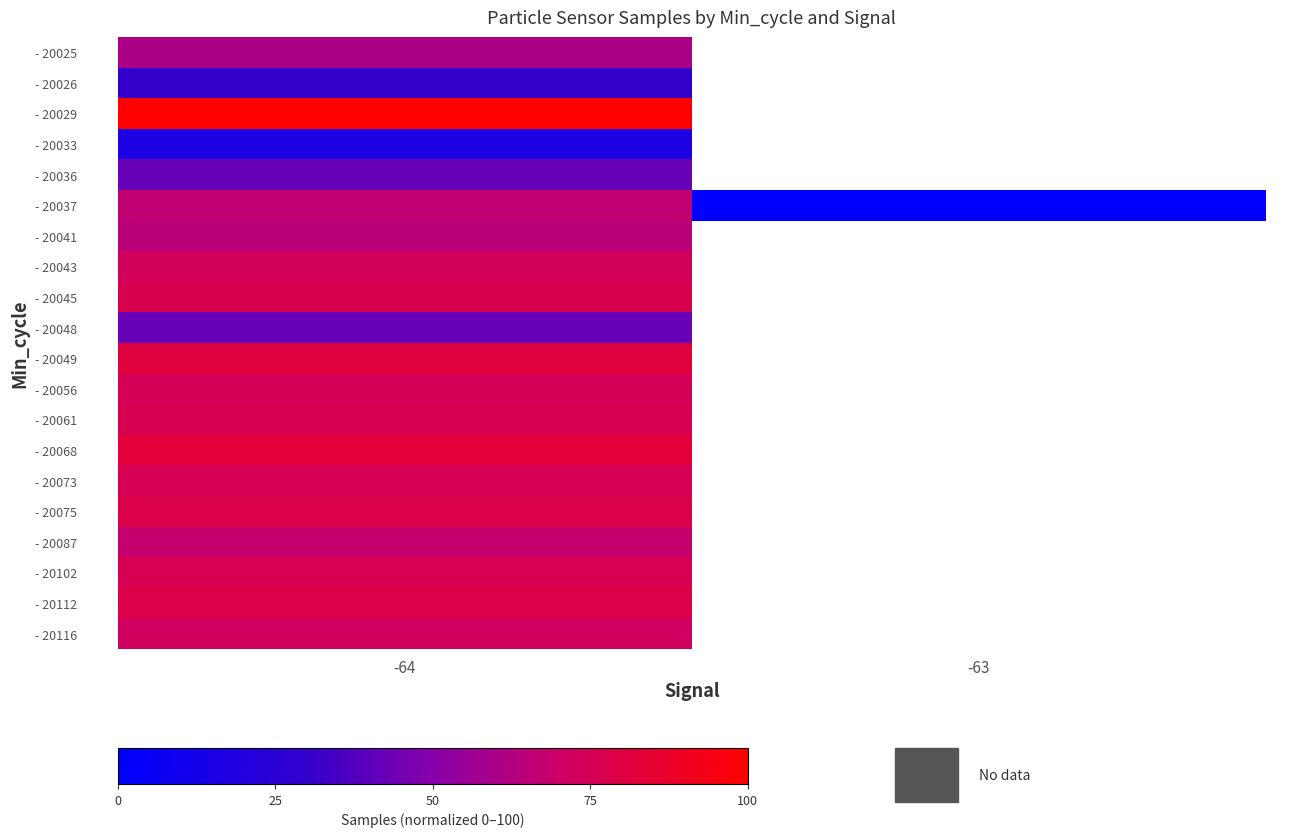

Is it true that - 20029 equals 100.0 at -64?

True